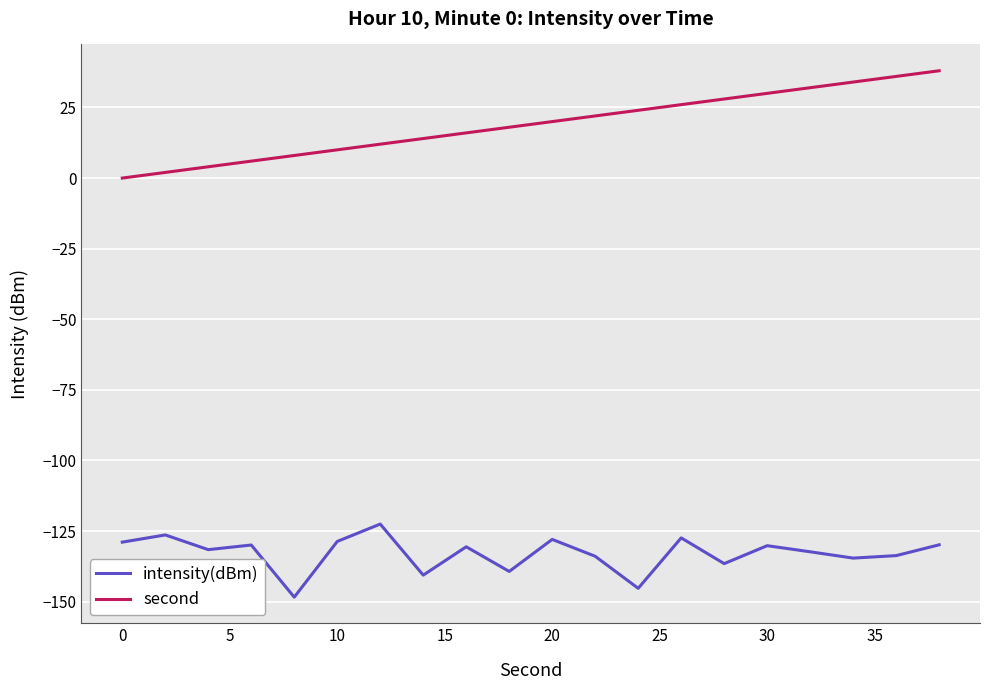

Count the number of data series in this chart.

2